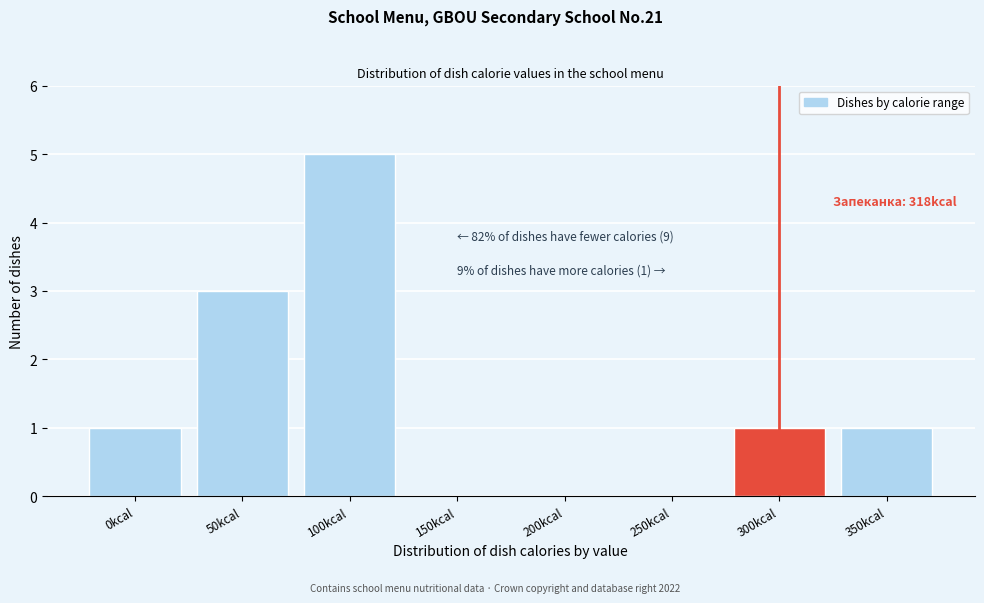

Reading left to right, extract all data points from this chart.

0kcal=1	50kcal=3	100kcal=5	150kcal=0	200kcal=0	250kcal=0	300kcal=1	350kcal=1